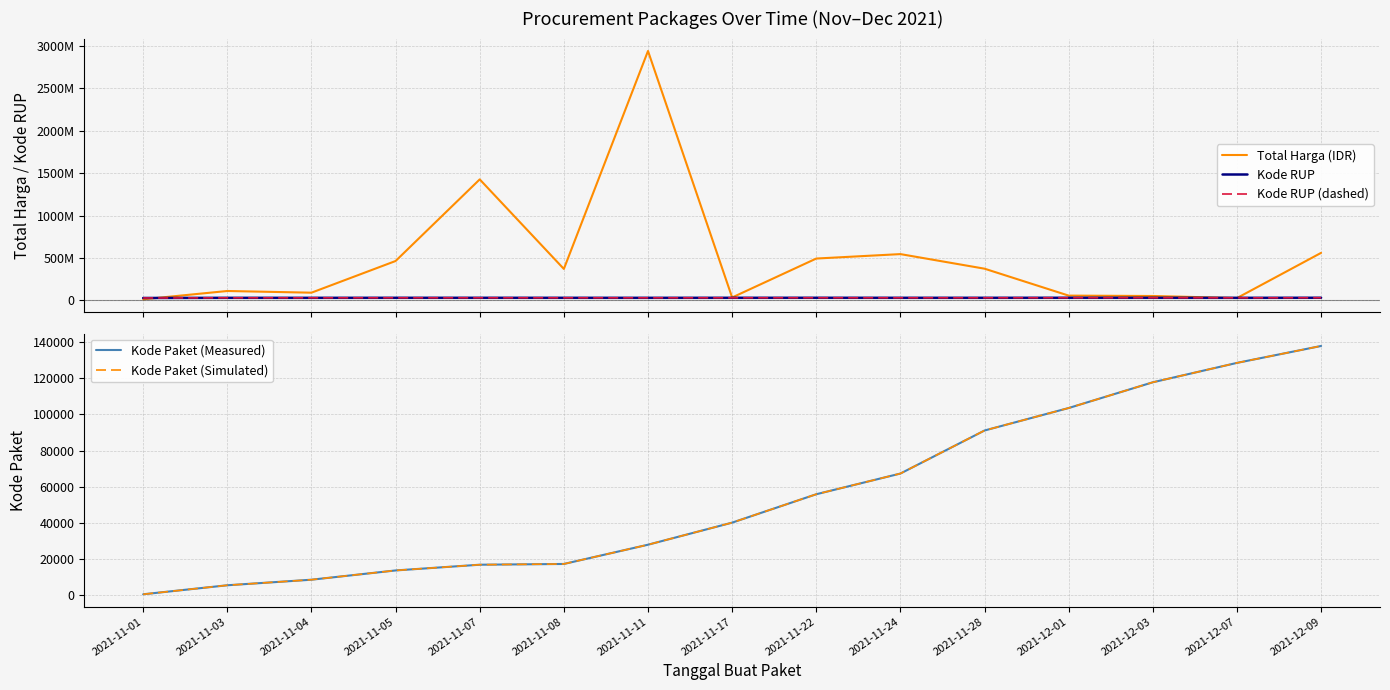

Which series changed the most between 2021-11-22 and 2021-12-03?

Total Harga (IDR)